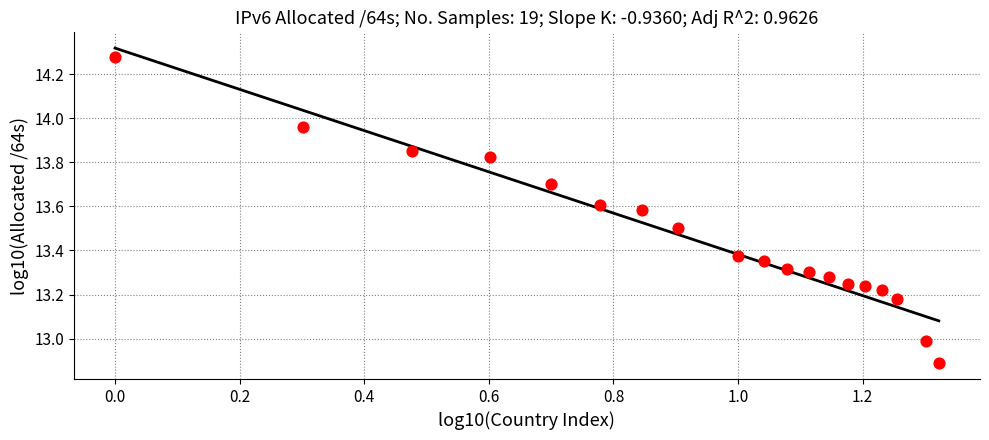

What is the range of Y values (max minus min)?

1.4